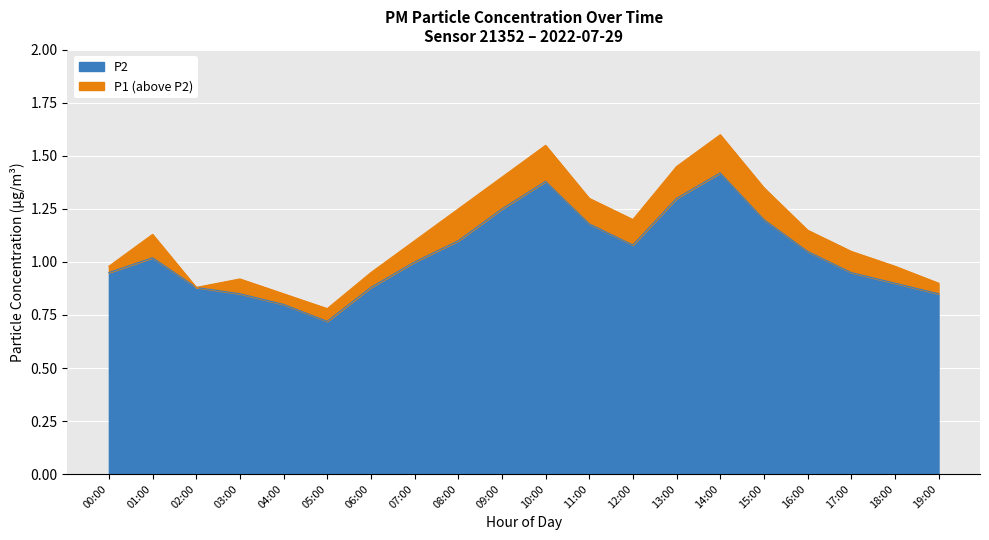

Rank the categories by P2 value from highest to lowest.

14:00, 10:00, 13:00, 09:00, 15:00, 11:00, 08:00, 12:00, 16:00, 01:00, 07:00, 00:00, 17:00, 18:00, 02:00, 06:00, 03:00, 19:00, 04:00, 05:00